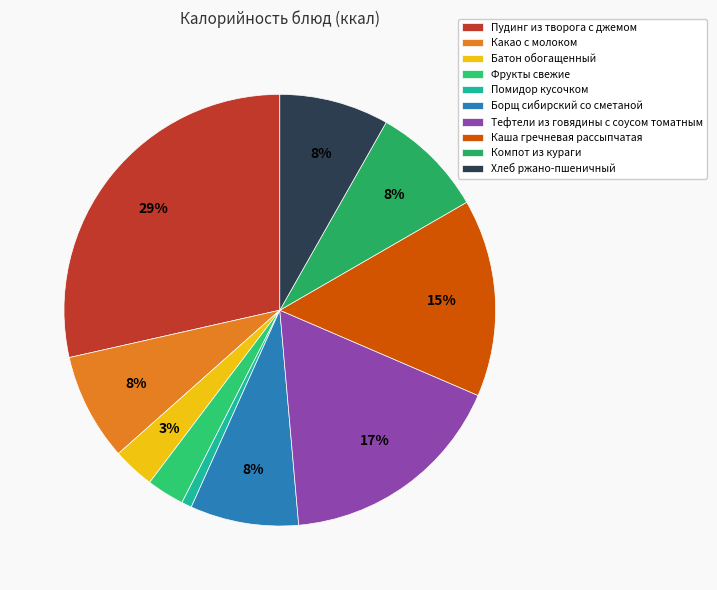

Is Хлеб ржано-пшеничный the majority of the pie?

No